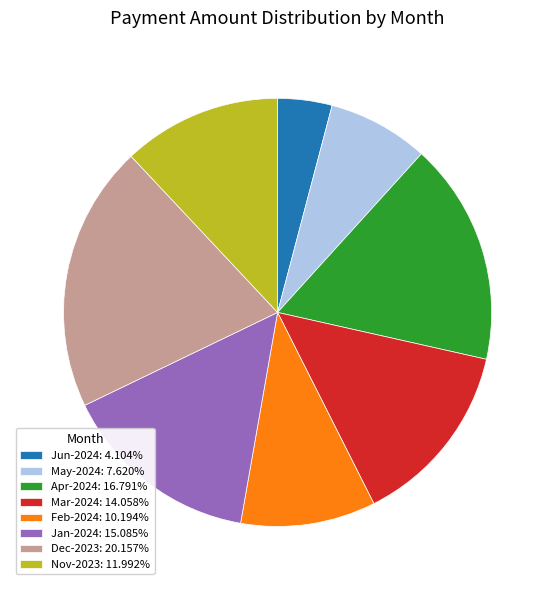

What is the ratio of the value at Feb-2024: 10.194% to the value at Apr-2024: 16.791%?

0.6